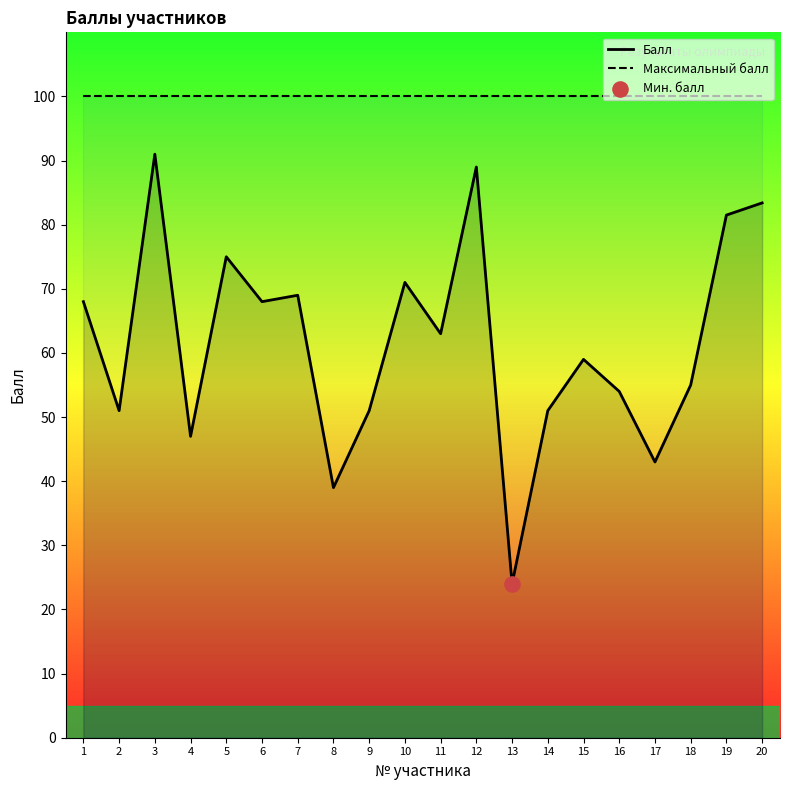

Is the value of Максимальный балл at 8 greater than the value of Балл at 20?

Yes